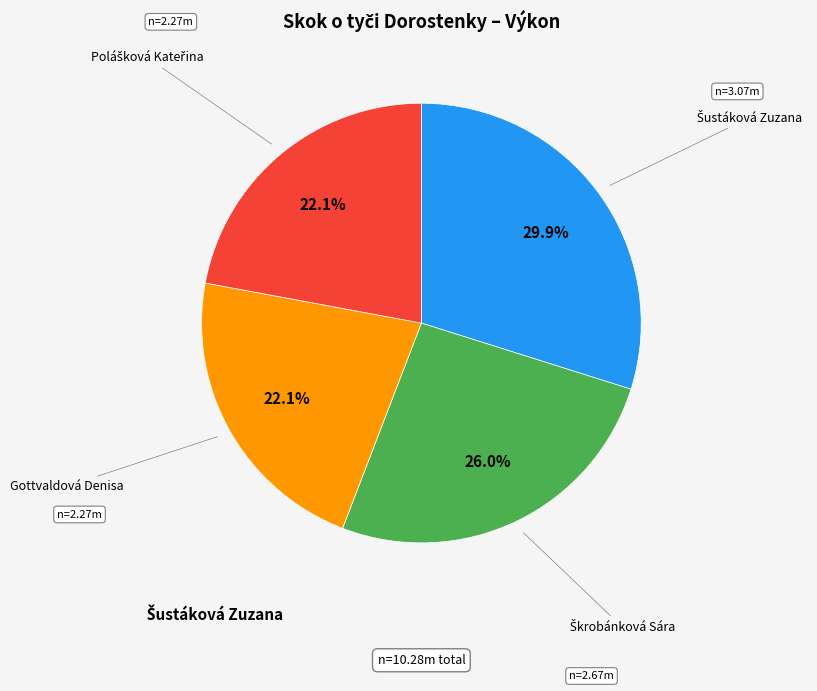

Is there a majority slice in this chart?

No